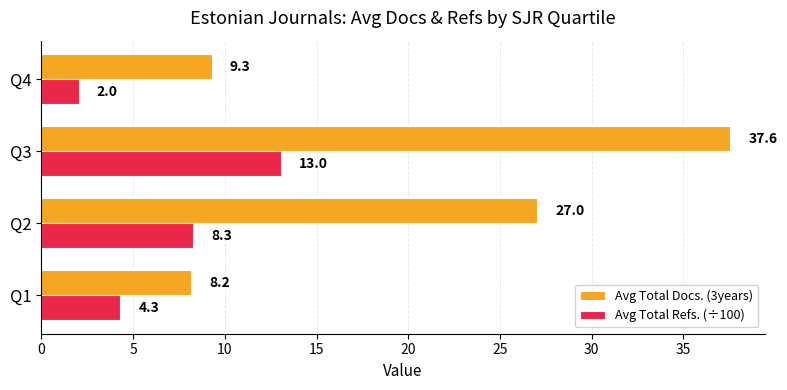

Which series has the largest range (max minus min)?

Avg Total Docs. (3years)